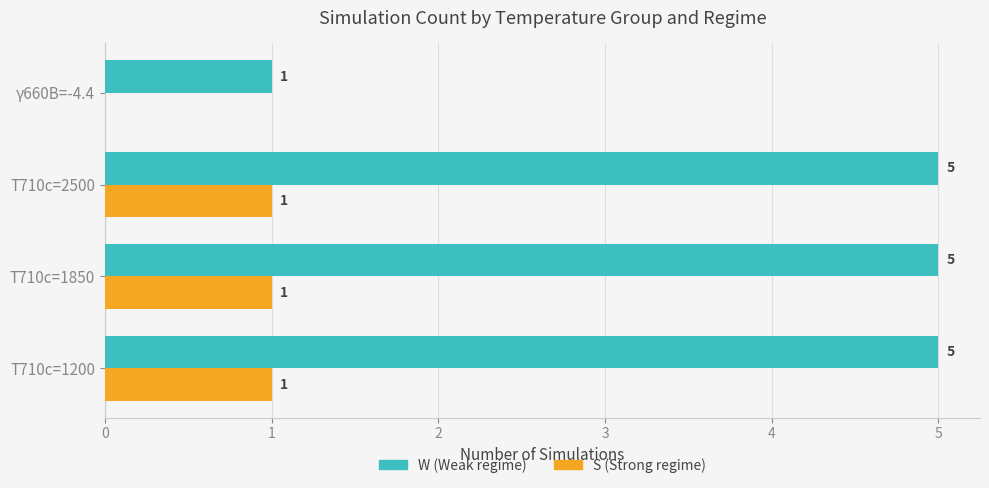

What is the maximum value shown in the chart?

5